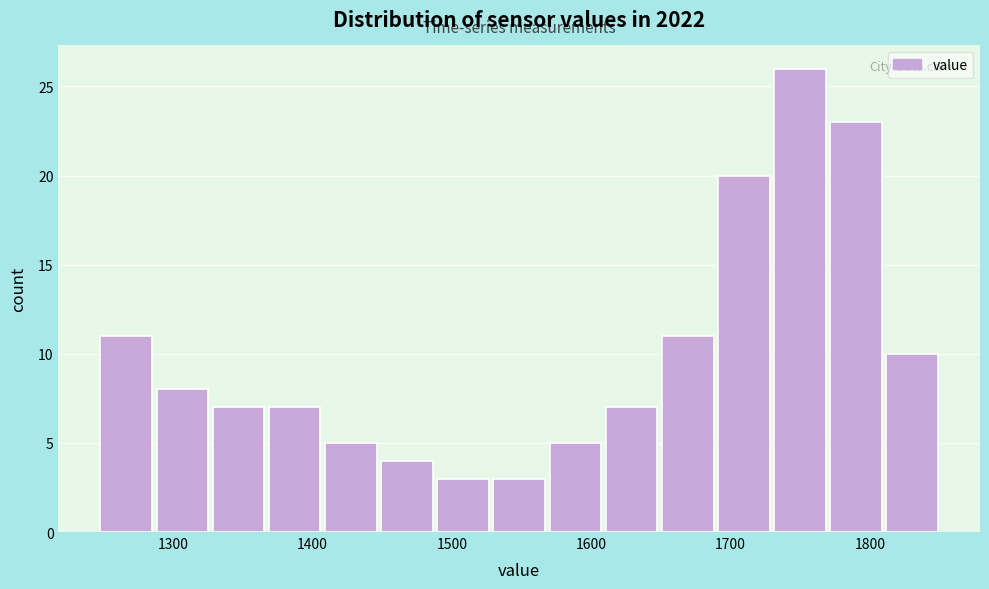

Reading left to right, transcribe this chart: for each bar, give the range it covers on the x-axis and its height. Neither the bar edges nor the heights are printed on the chart, so give them approximately, as read against the axes.

1250 to 1290: 11
1290 to 1330: 8
1330 to 1370: 7
1370 to 1410: 7
1410 to 1450: 5
1450 to 1490: 4
1490 to 1530: 3
1530 to 1570: 3
1570 to 1610: 5
1610 to 1650: 7
1650 to 1690: 11
1690 to 1730: 20
1730 to 1770: 26
1770 to 1810: 23
1810 to 1850: 10